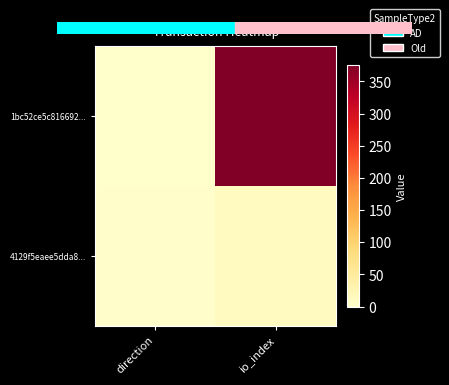

How many data points in 4129f5eaee5dda8... are less than 12?

1